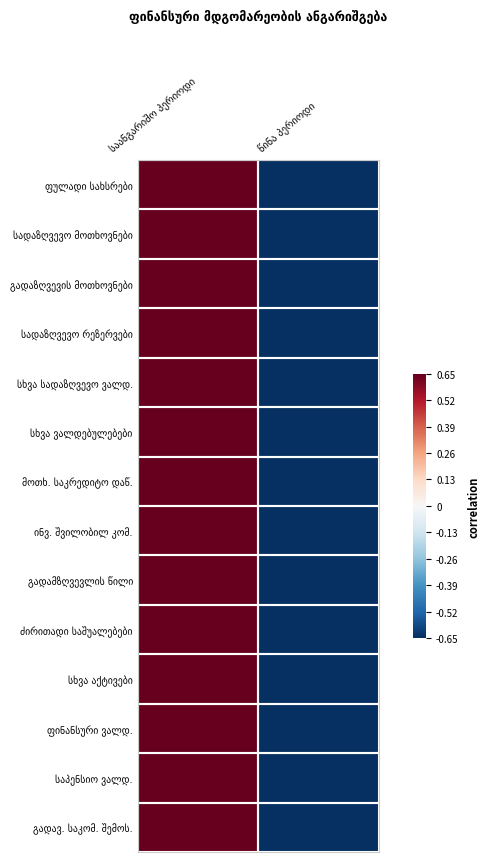

List the series in order of their peak value, highest first.

ფულადი სახსრები, სადაზღვევო მოთხოვნები, გადაზღვევის მოთხოვნები, სადაზღვევო რეზერვები, სხვა სადაზღვევო ვალდ., სხვა ვალდებულებები, მოთხ. საკრედიტო დაწ., ინვ. შვილობილ კომ., გადამზღვევლის წილი, ძირითადი საშუალებები, სხვა აქტივები, ფინანსური ვალდ., საპენსიო ვალდ., გადავ. საკომ. შემოს.